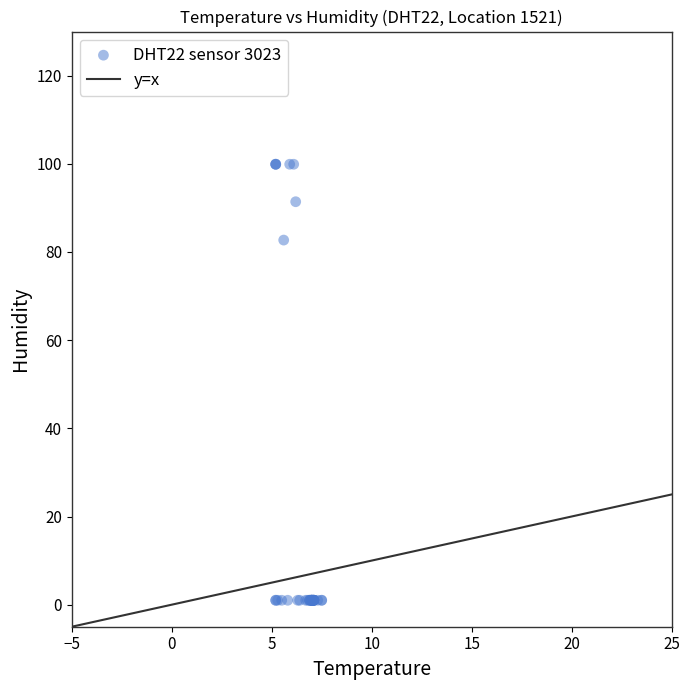

What Y value in the scatter plot is closest to 50?

82.7